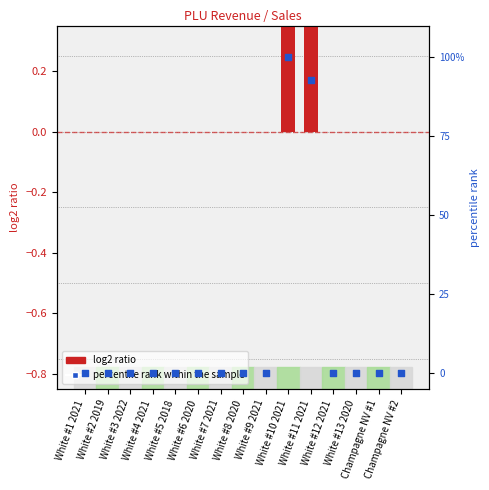

Which series has the largest total across all categories?

percentile rank within the sample